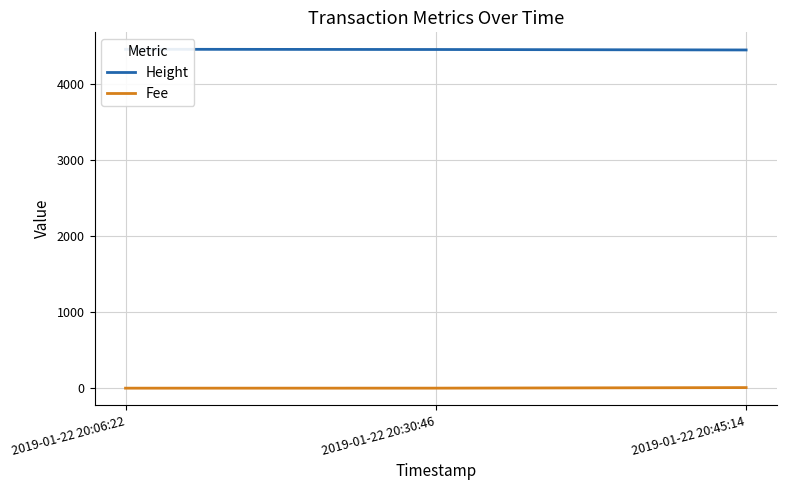

What is the value of the Fee point at the 1st from the left?

0.1